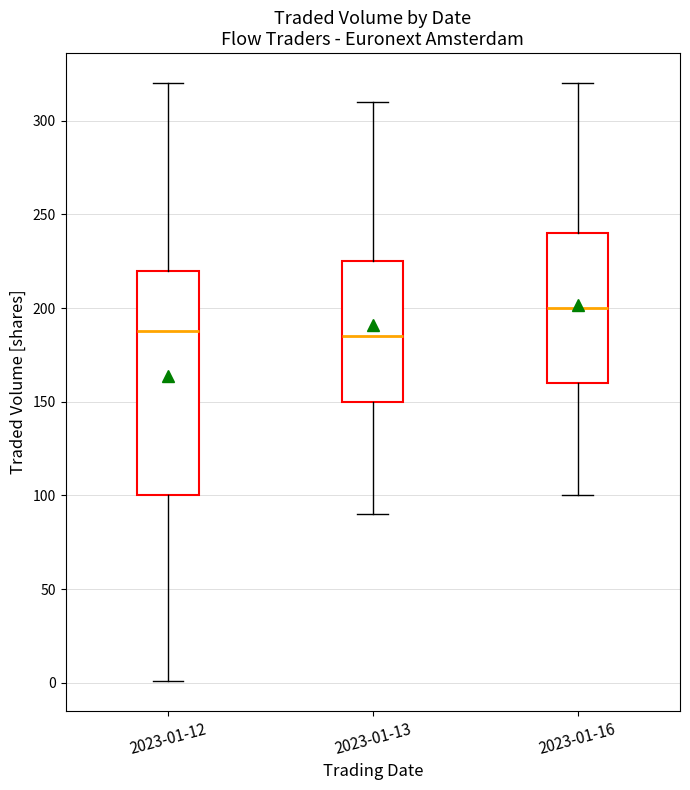

Comparing the boxes themselves (not the whiskers), which one is the tallest?

2023-01-12